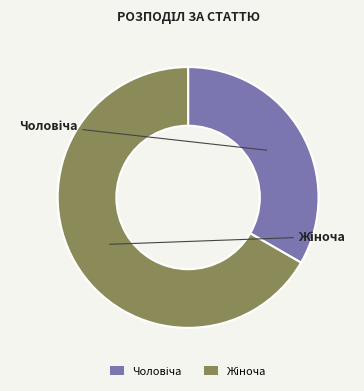

Does any single category account for the majority?

Yes